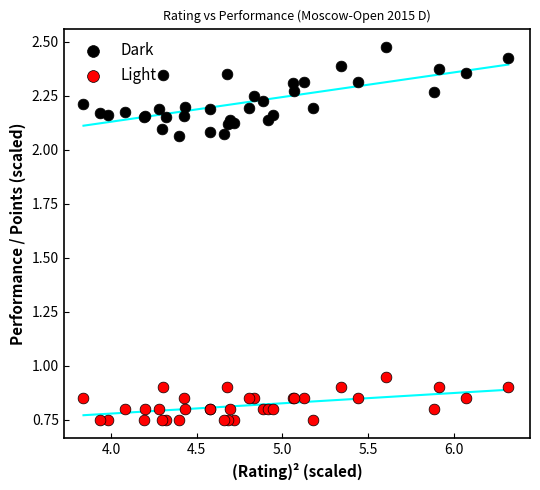

Which series has the widest spread of Y values?

Dark